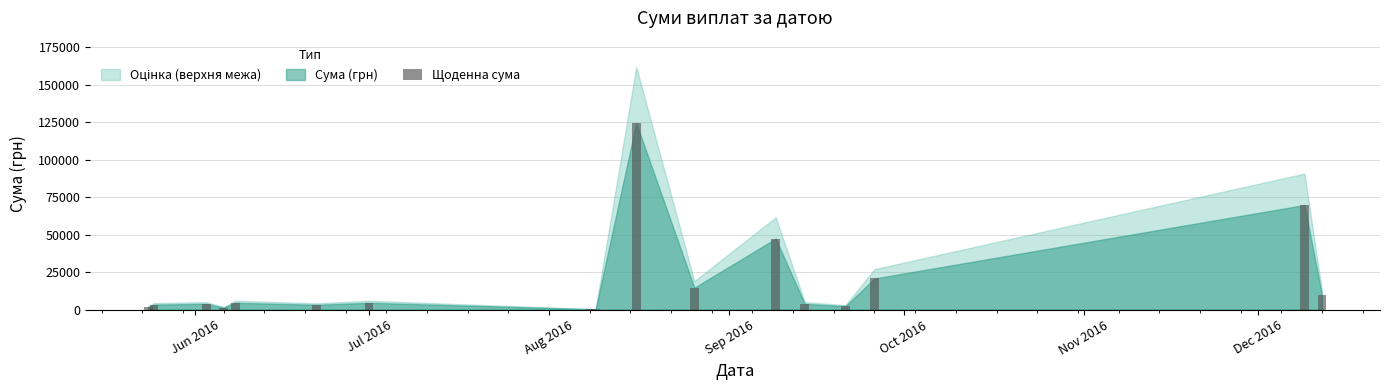

What is the sum of all values?

315867.1